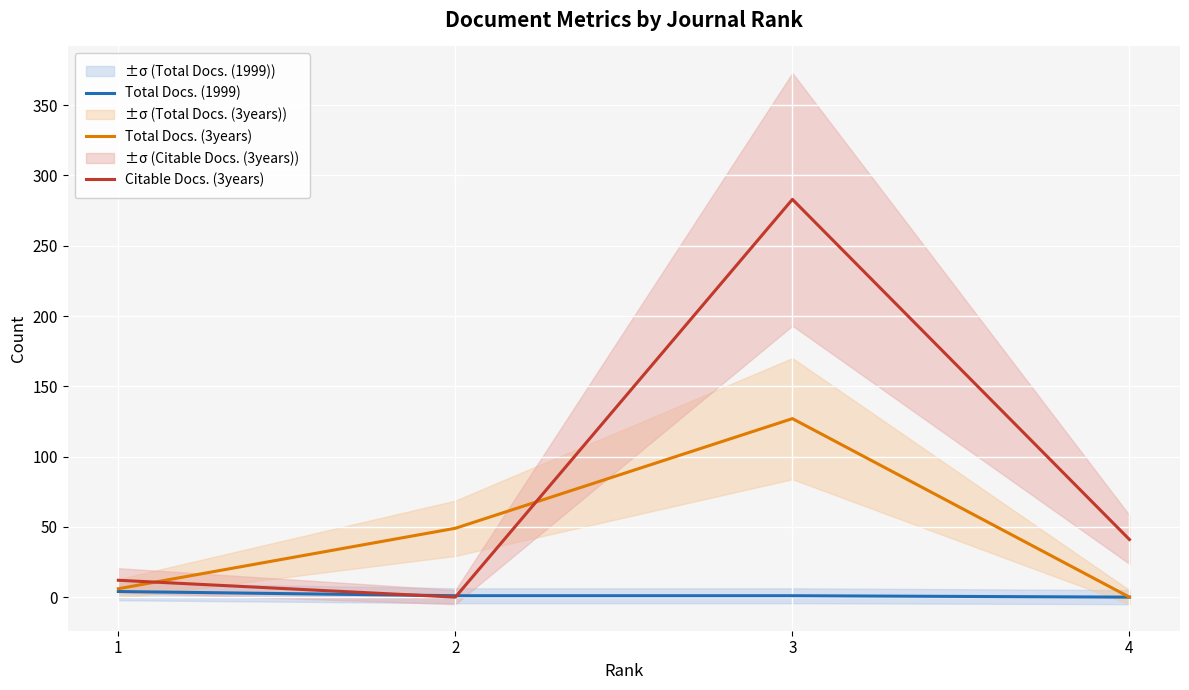

How many values in the Total Docs. (3years) series are below 49?

2